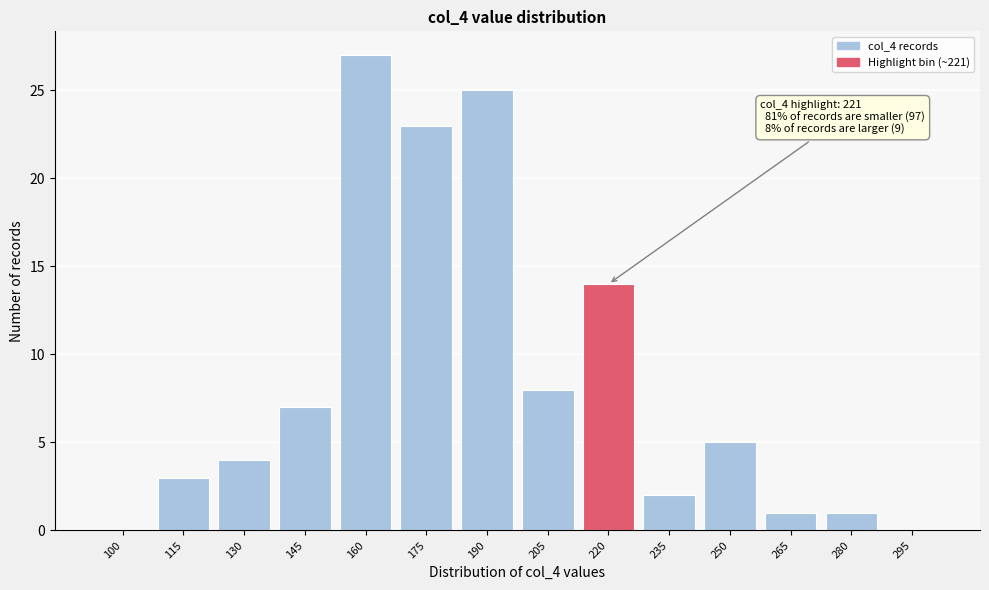

Reading left to right, list all the values displayed in this chart.

100=0	115=3	130=4	145=7	160=27	175=23	190=25	205=8	220=14	235=2	250=5	265=1	280=1	295=0